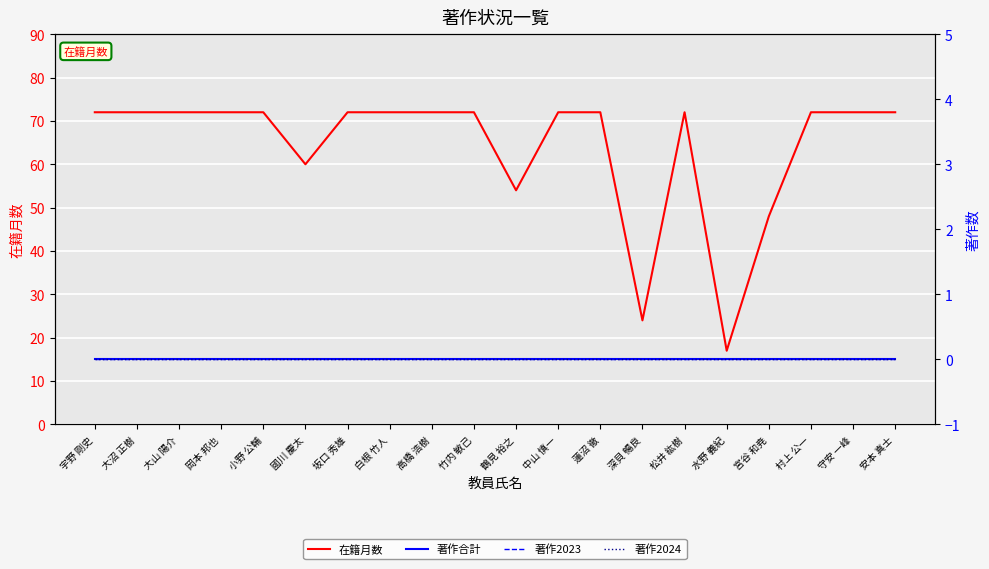

Does the chart display data point markers on the line(s)?

No